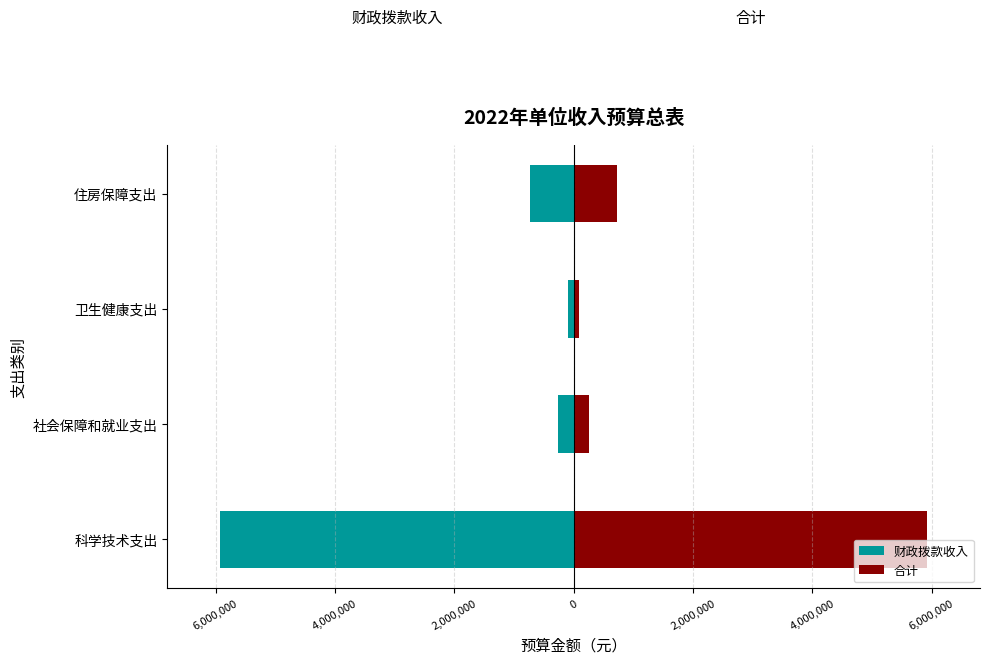

Rank the series by their average value, from lowest to highest.

财政拨款收入, 合计